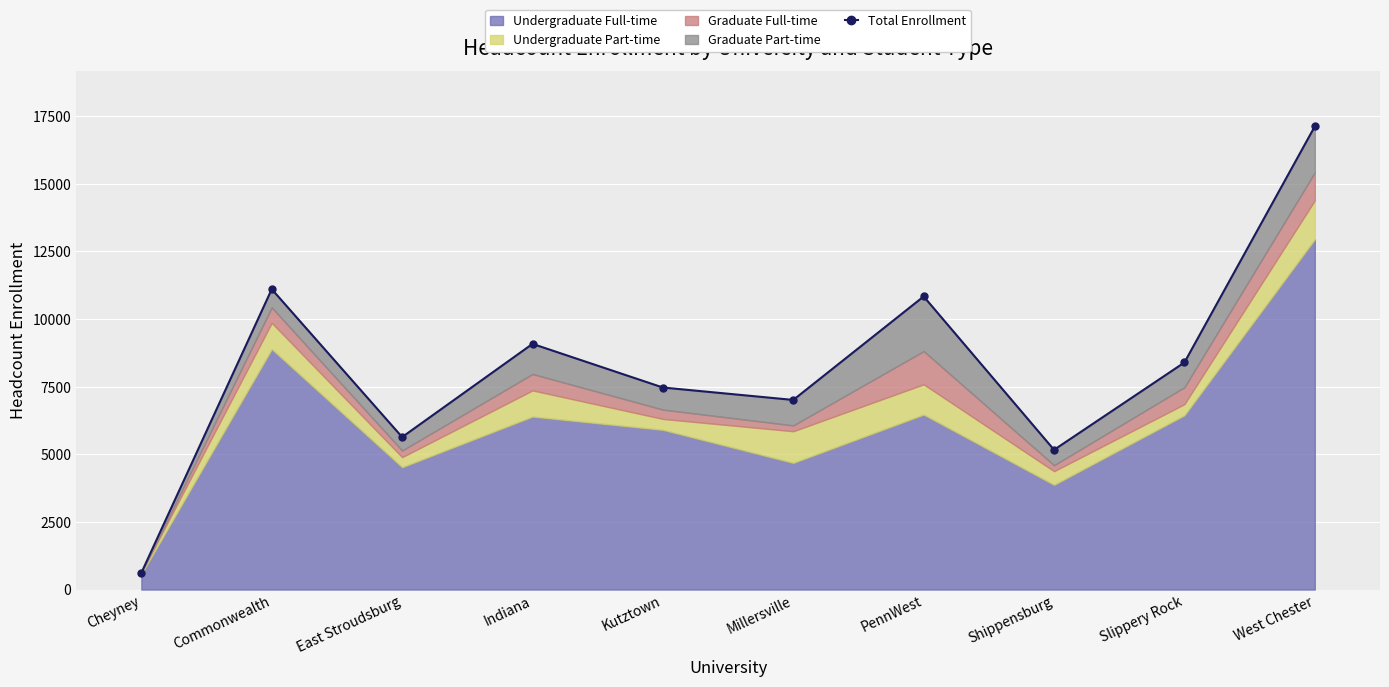

List the labels in order of value, smallest first.

Cheyney, Shippensburg, East Stroudsburg, Millersville, Kutztown, Slippery Rock, Indiana, PennWest, Commonwealth, West Chester